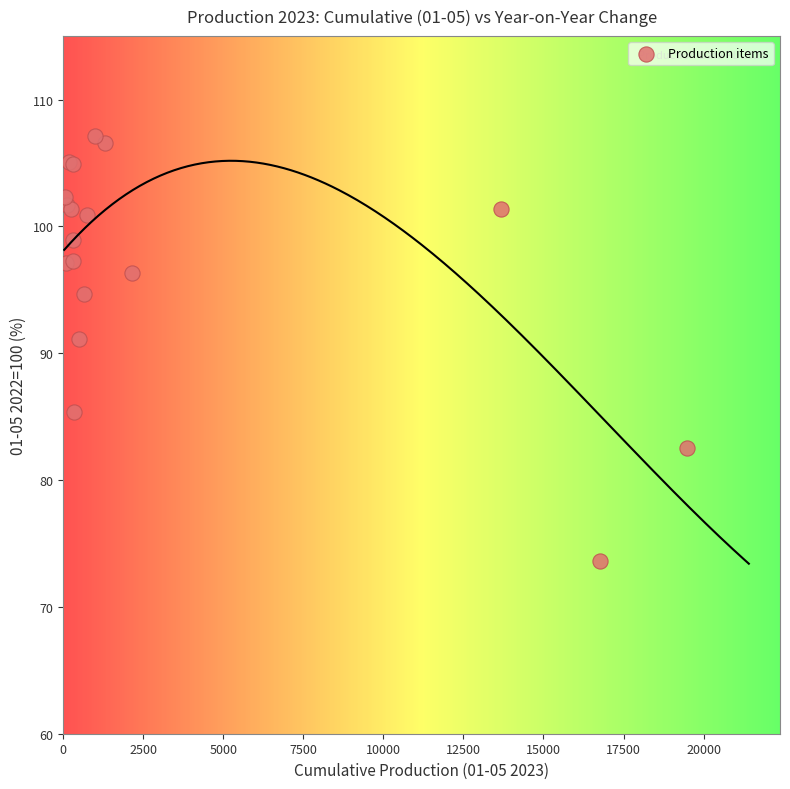

What Y value in the scatter plot is closest to 90?

91.1